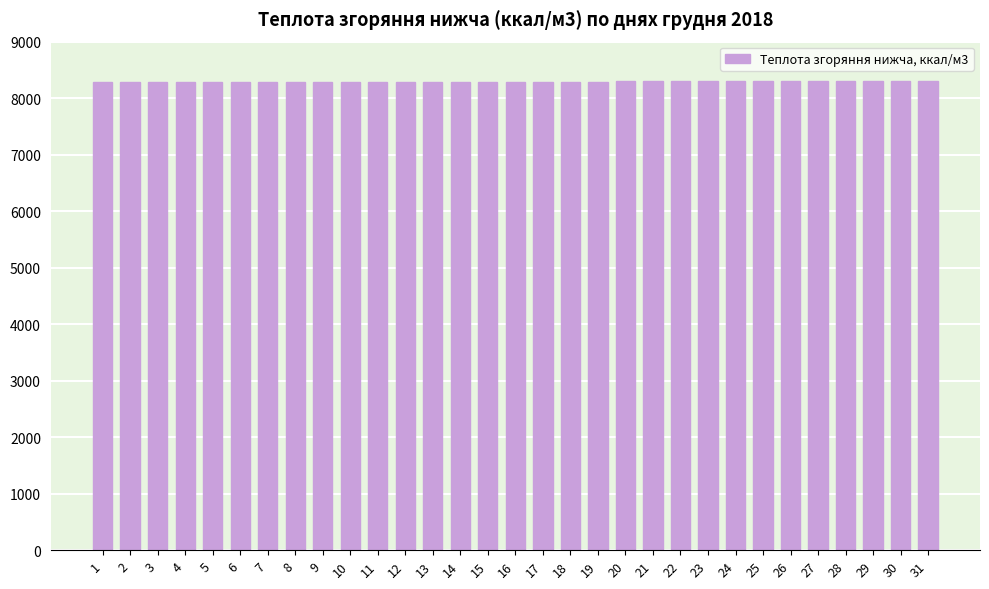

What is the sum of all values?

257003.0